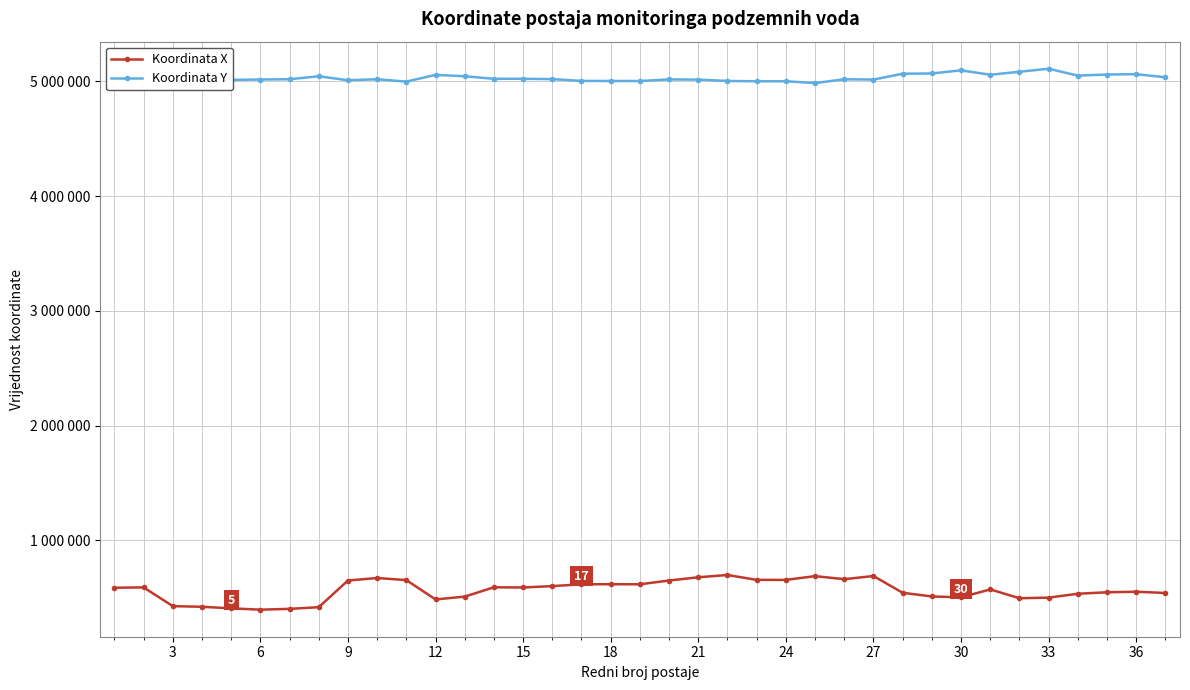

Which series has the widest spread of values?

Koordinata X